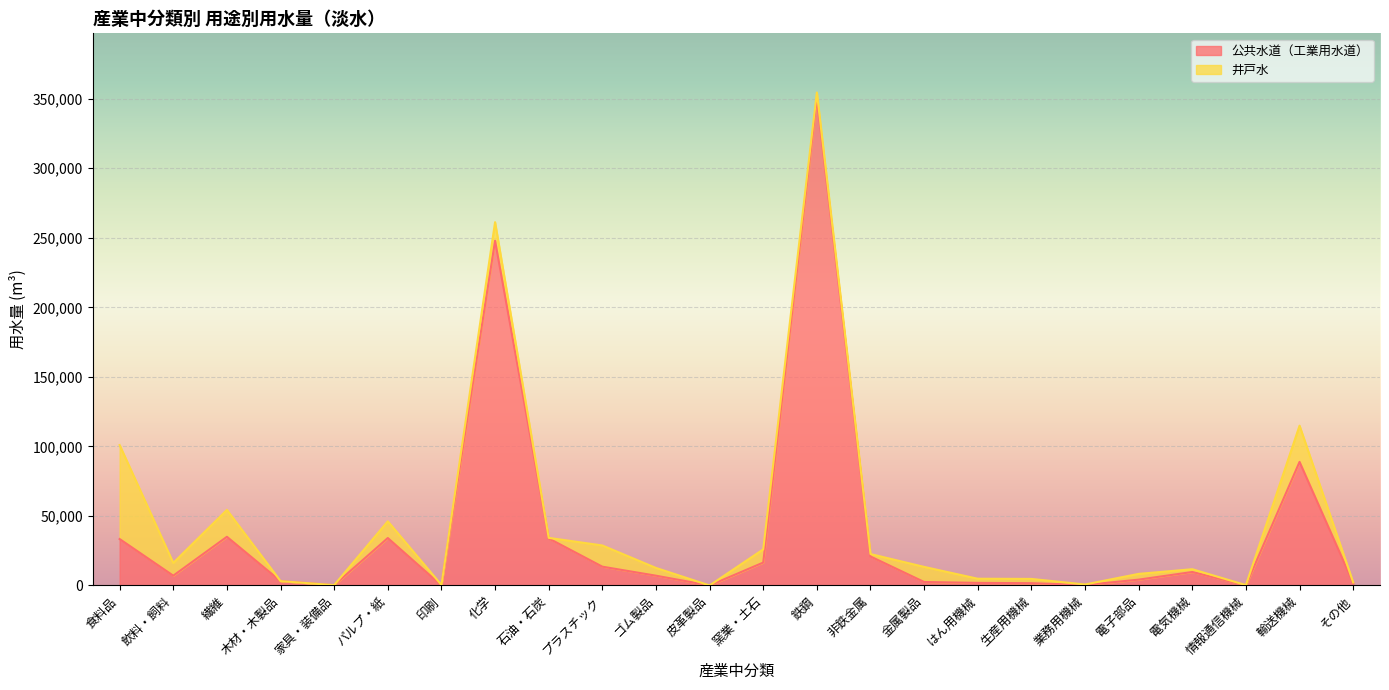

True or false: the data shows 10 at 印刷.

False